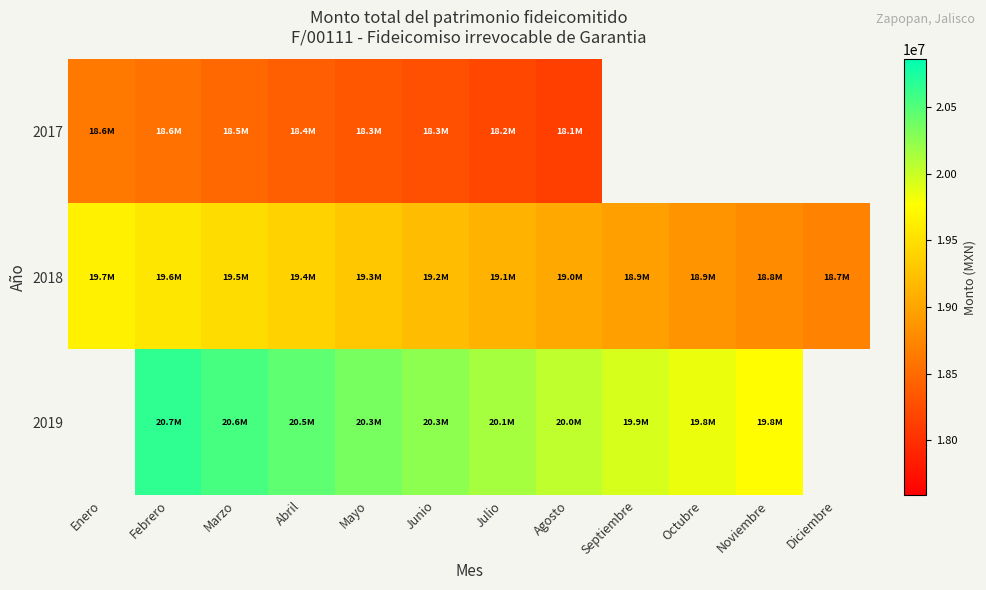

Between Junio and Octubre, which series saw the biggest shift?

2019